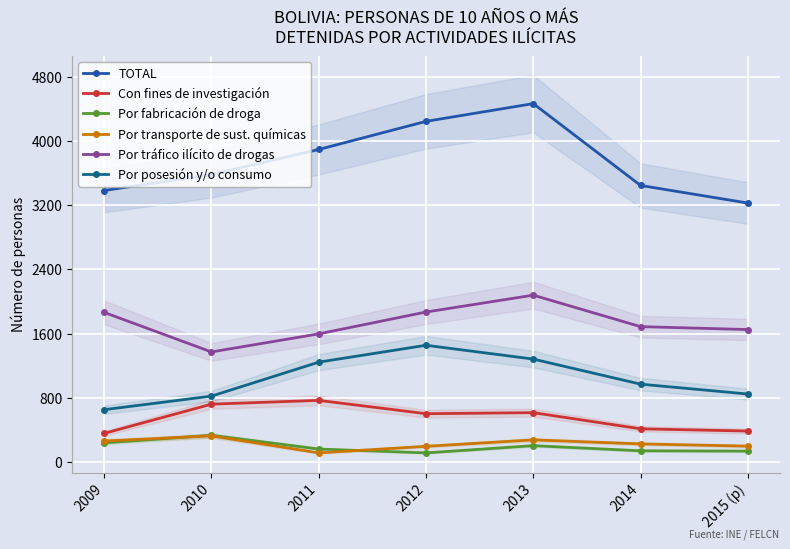

What is the label of the 4th point from the right?

2012